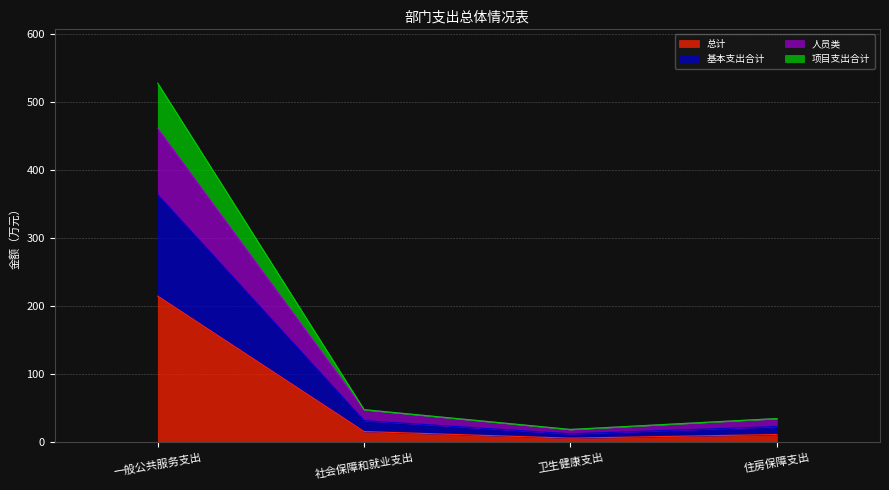

What is the label of the 4th point from the right?

一般公共服务支出